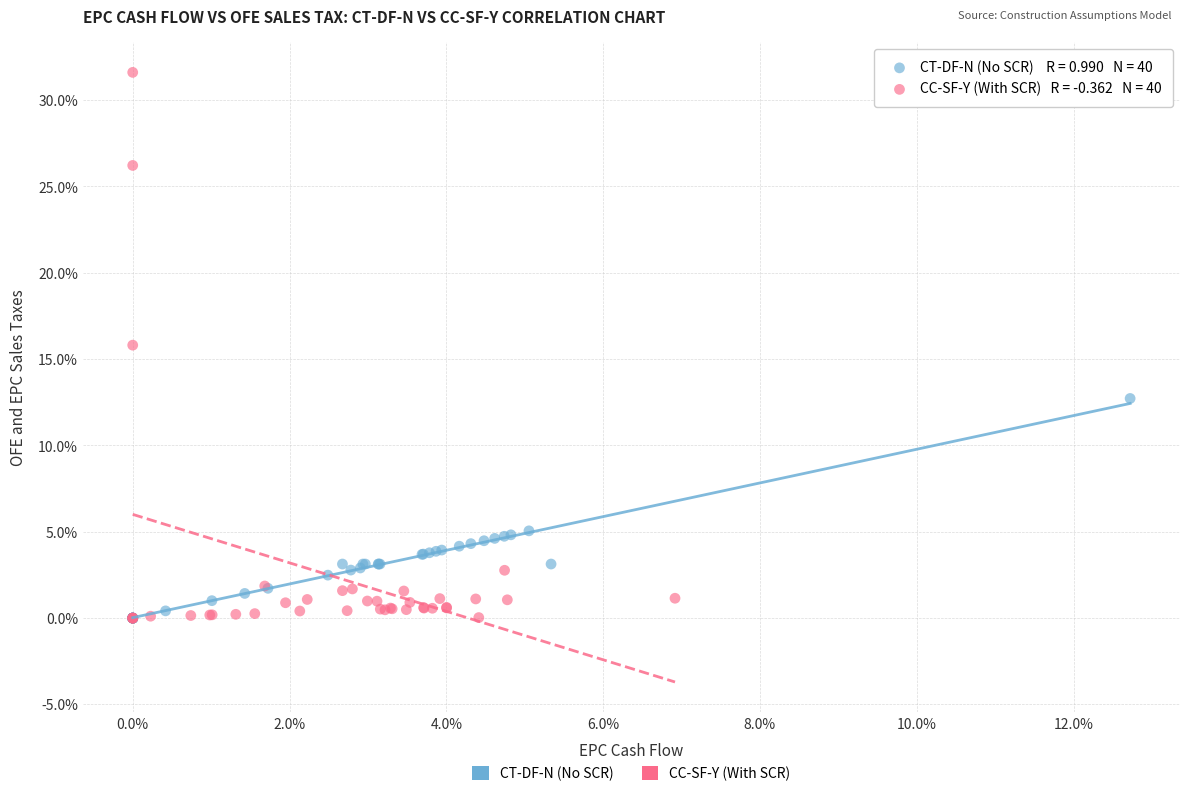

Which series contains the highest Y value?

CC-SF-Y (With SCR)